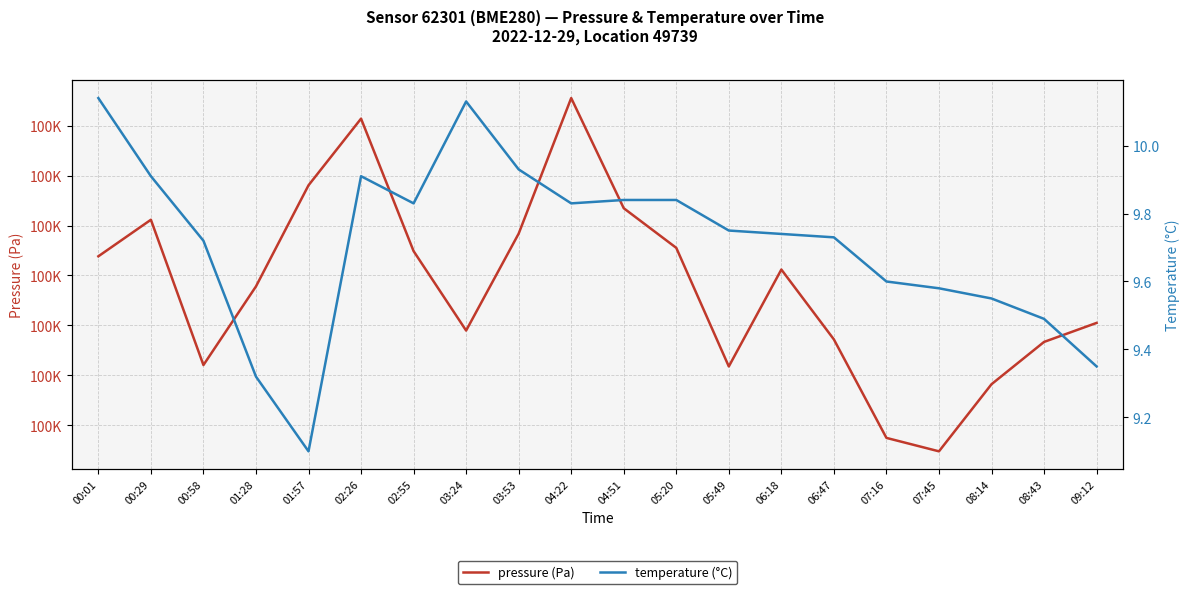

Which series changed the most between 04:22 and 08:14?

pressure (Pa)